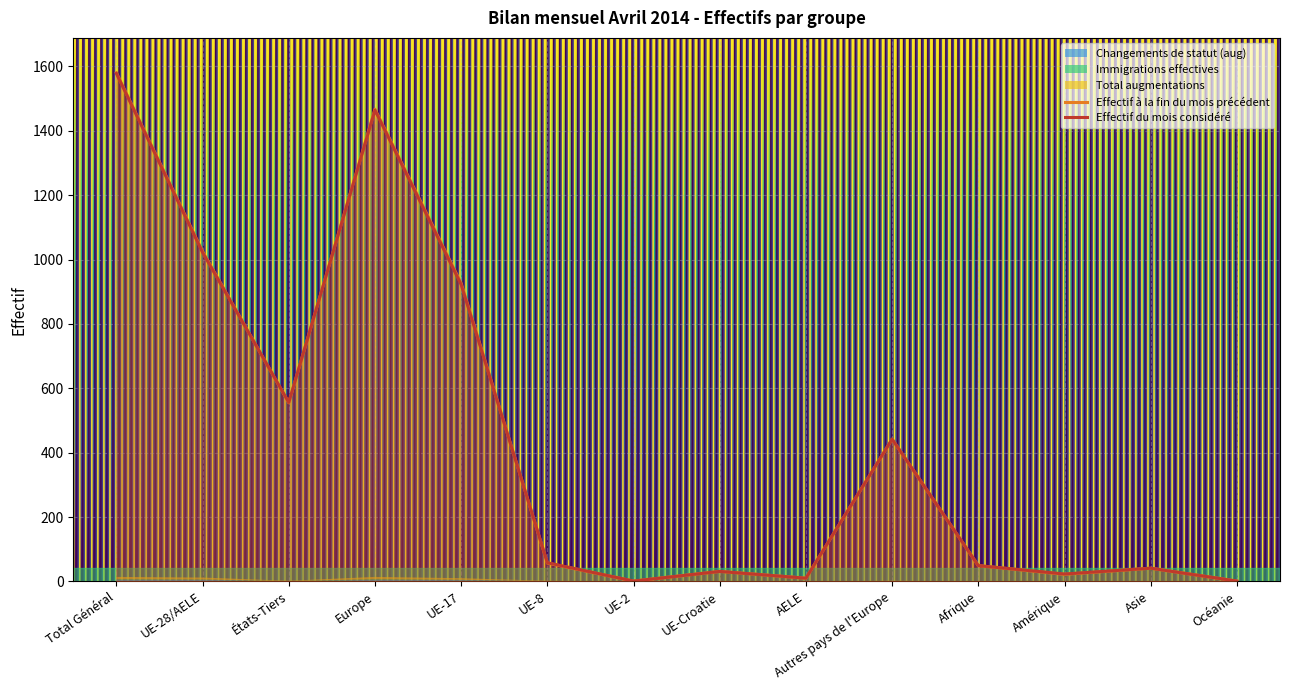

What is the maximum value for Effectif à la fin du mois précédent?

1580